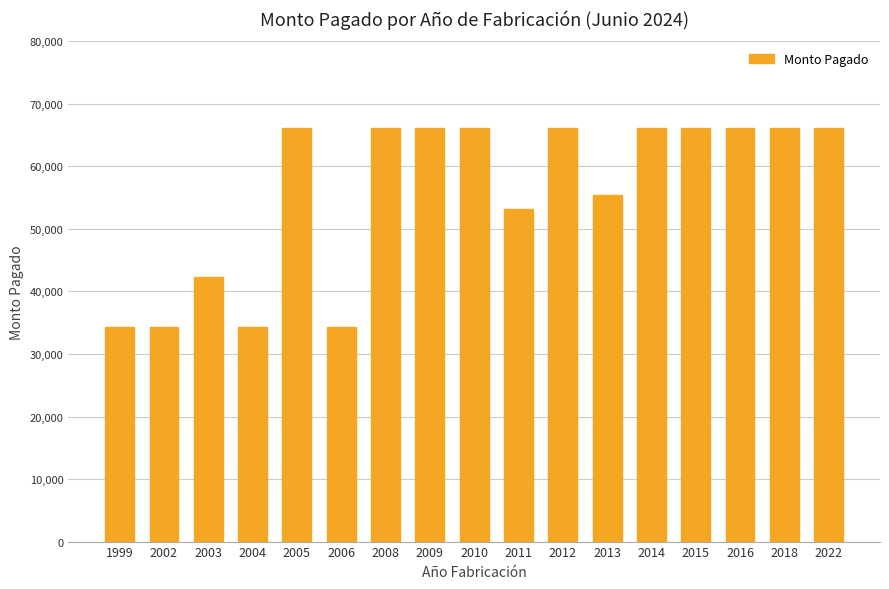

How many bars are there in total?

17